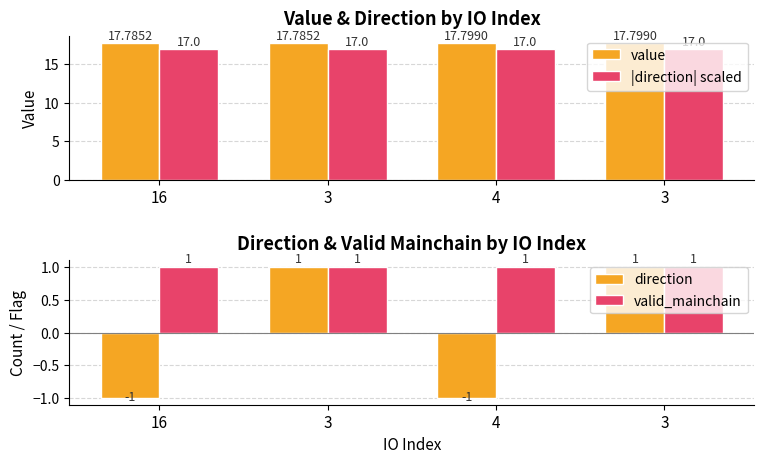

What are all the series names shown in the legend?

value, |direction| scaled, direction, valid_mainchain